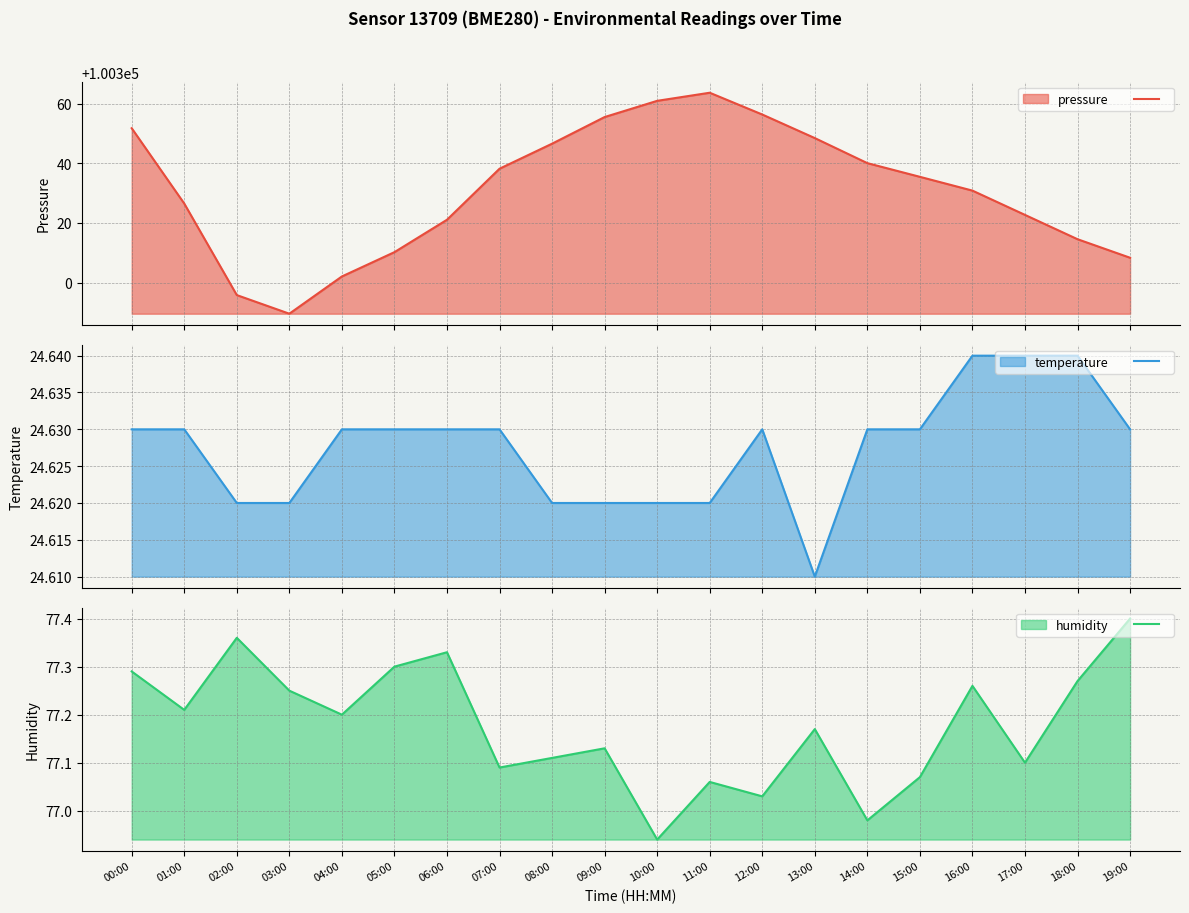

At which label does temperature reach its minimum?

13:00